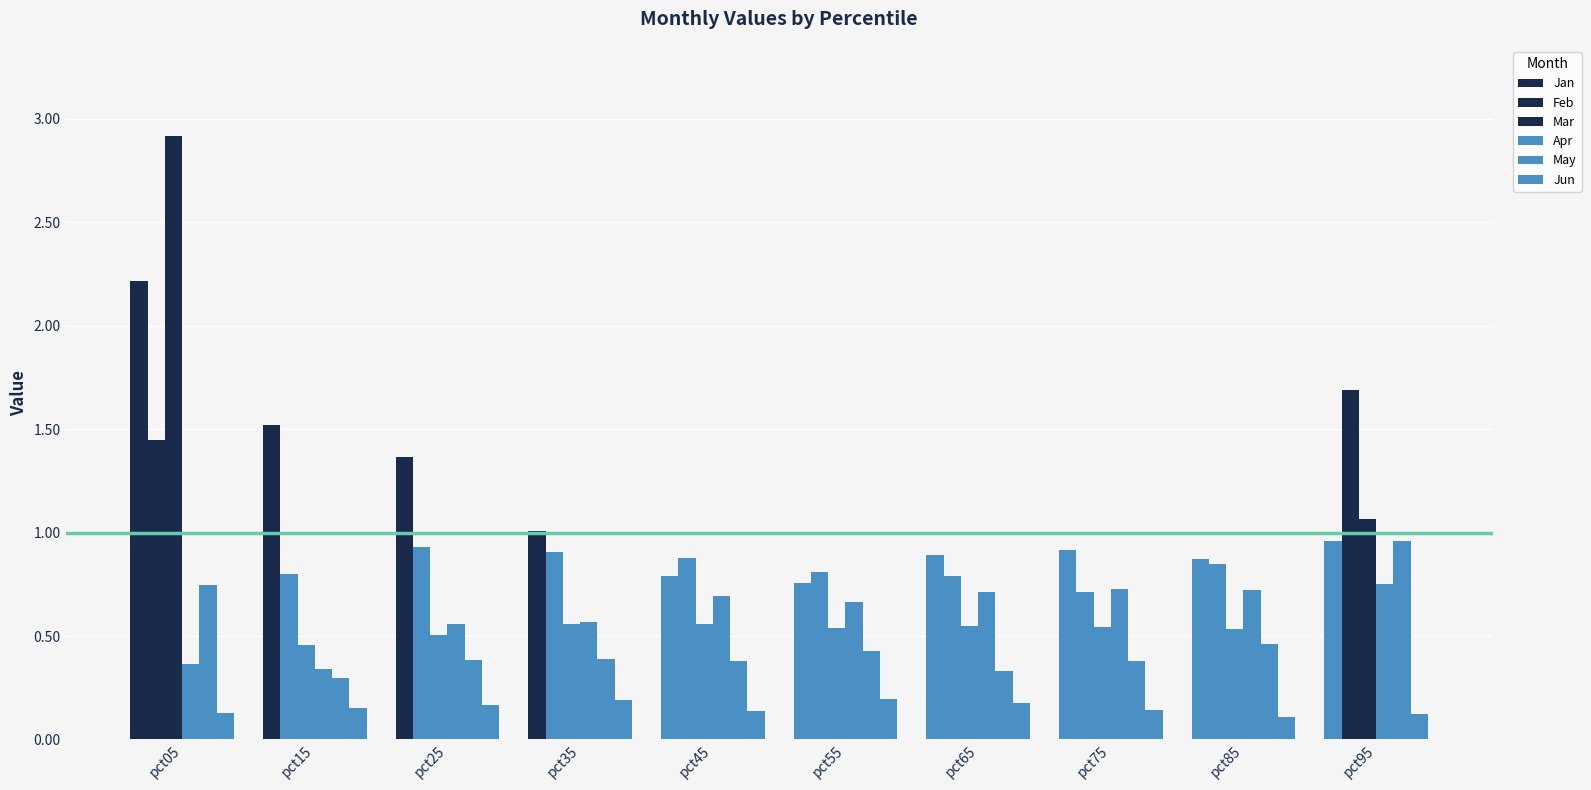

How many distinct data groups are displayed?

6